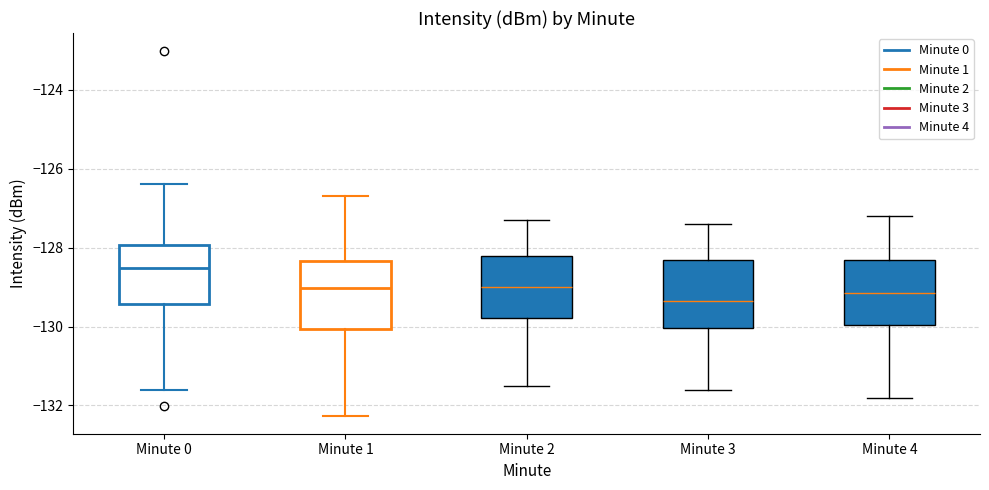

Which box has the highest median line?

Minute 0